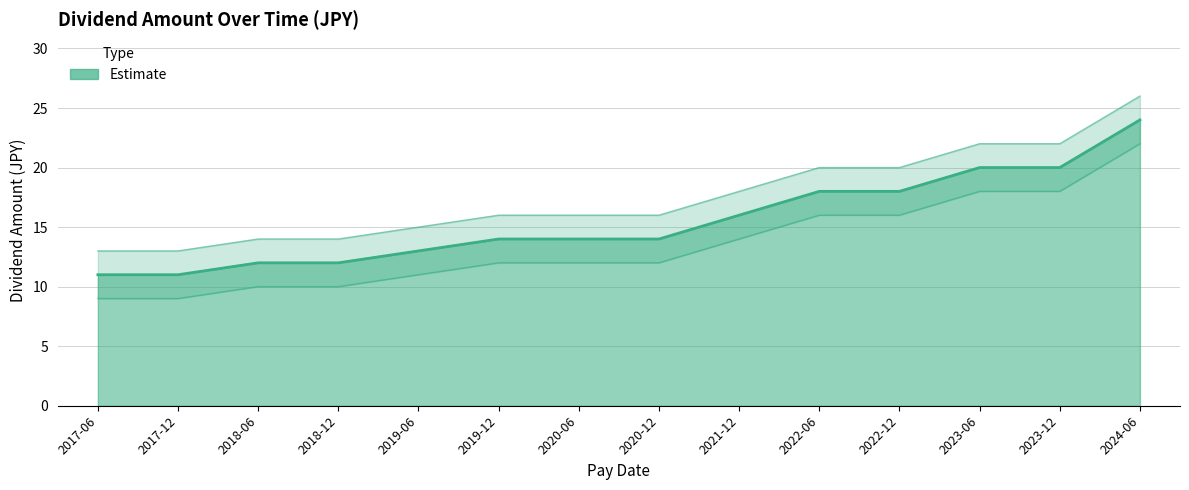

Where is amount nearest to the value 17?

2021-12